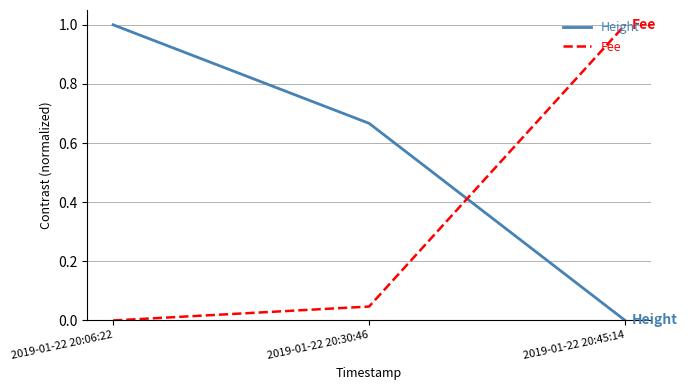

Which series has the largest total across all categories?

Height